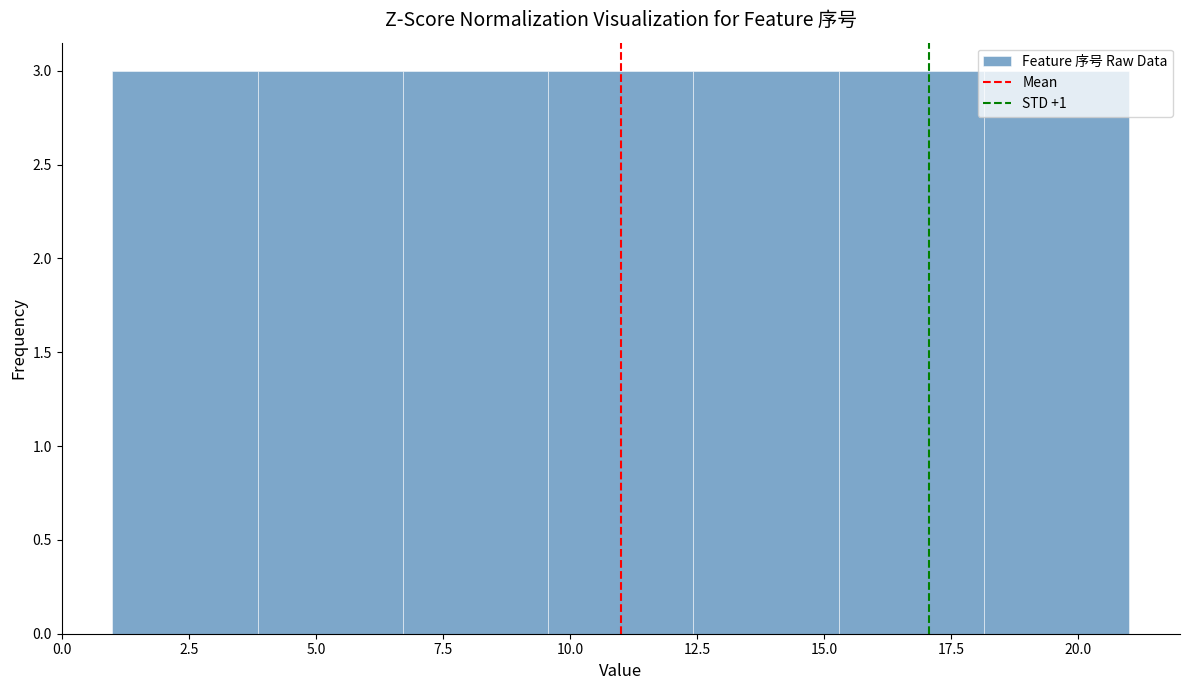

What is the height of the bar covering 15.5 to 18.0 on the x-axis? Neither the bar edges nor the heights are printed on the chart, so give them approximately, as read against the axes.

3